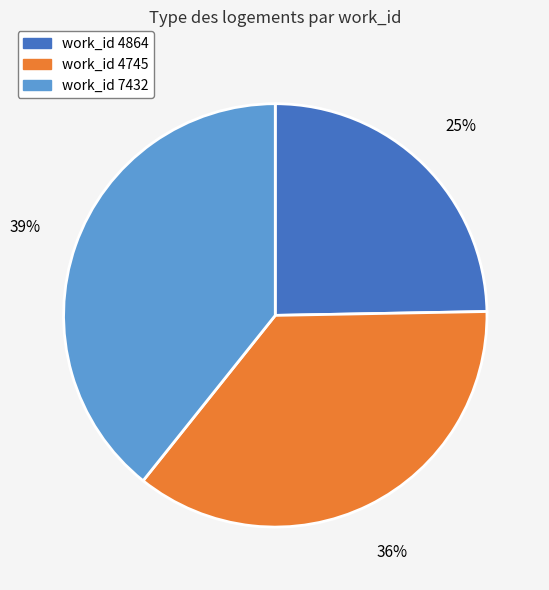

Is there a majority slice in this chart?

No